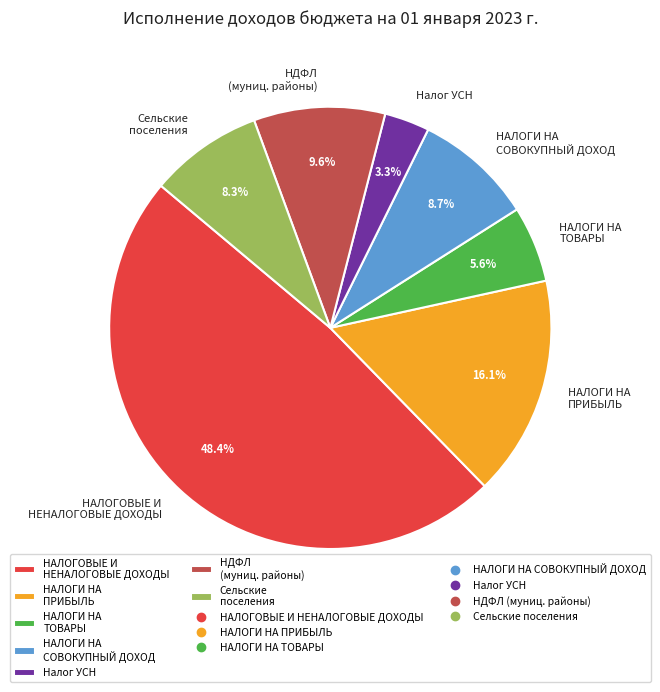

To the nearest percent, what is the difference between the largest and smallest slice percentages?

45%